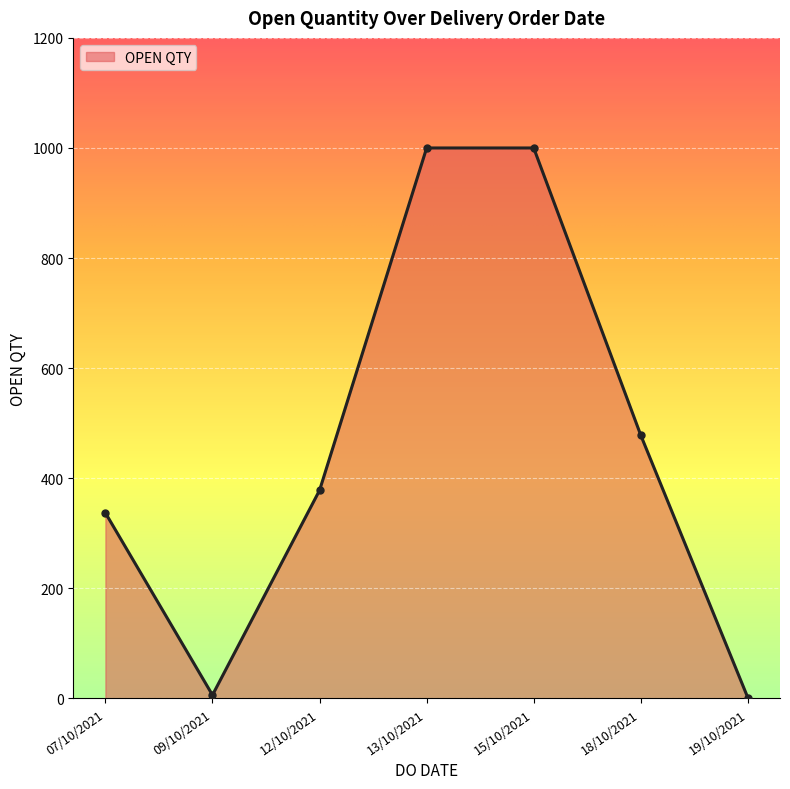

What is the greatest value displayed?

1000